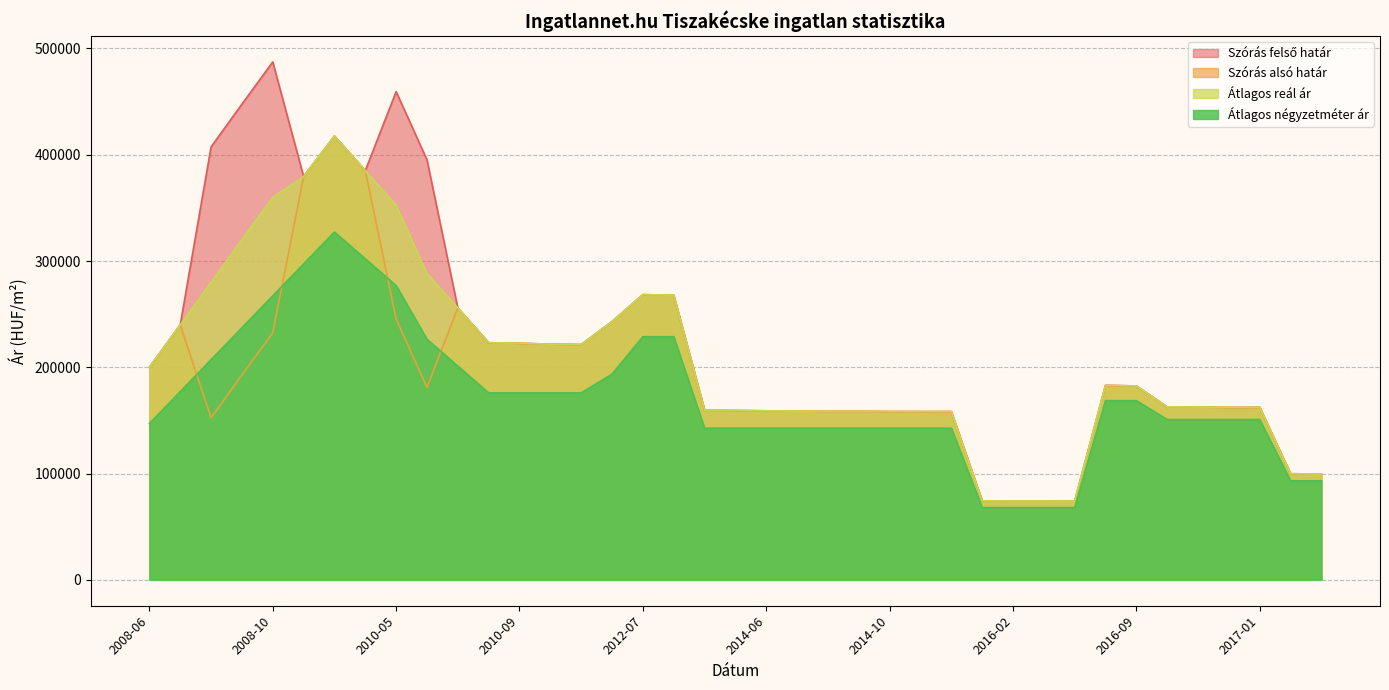

How many lines are shown in the chart?

4